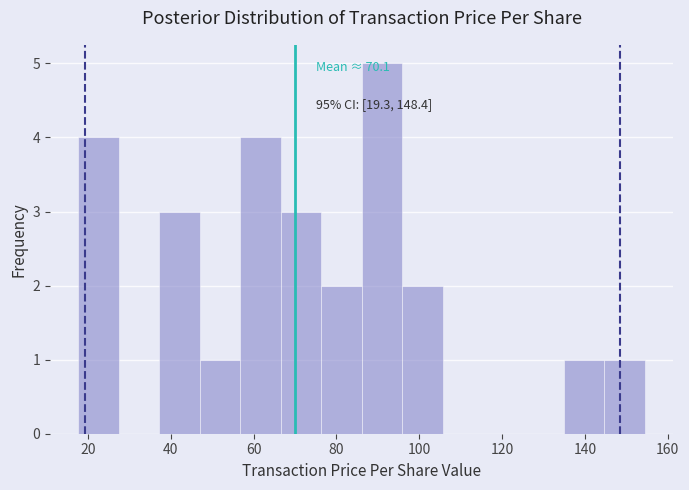

Over which range of the x-axis is the bar tallest?

86 to 96